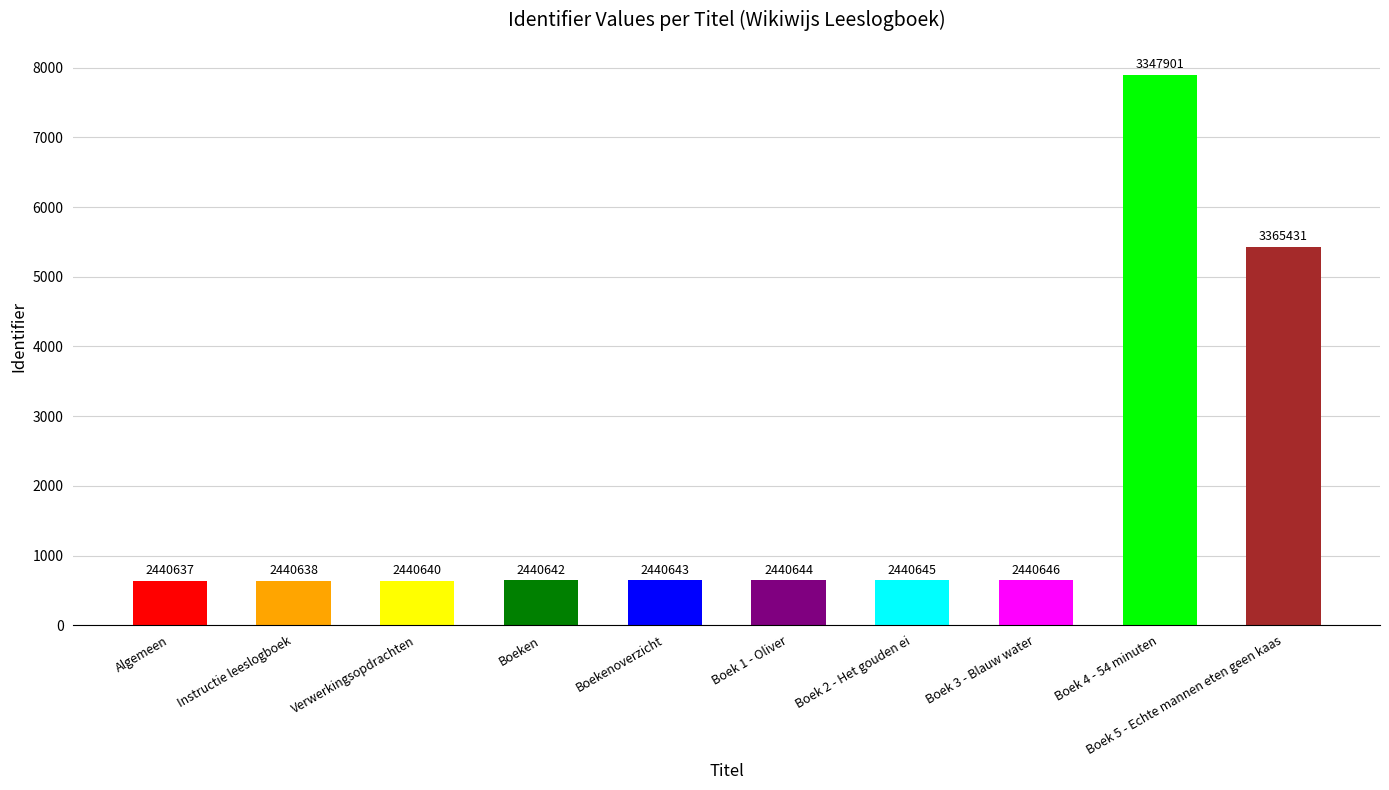

What is the ratio of the value at Instructie leeslogboek to the value at Verwerkingsopdrachten?

1.0